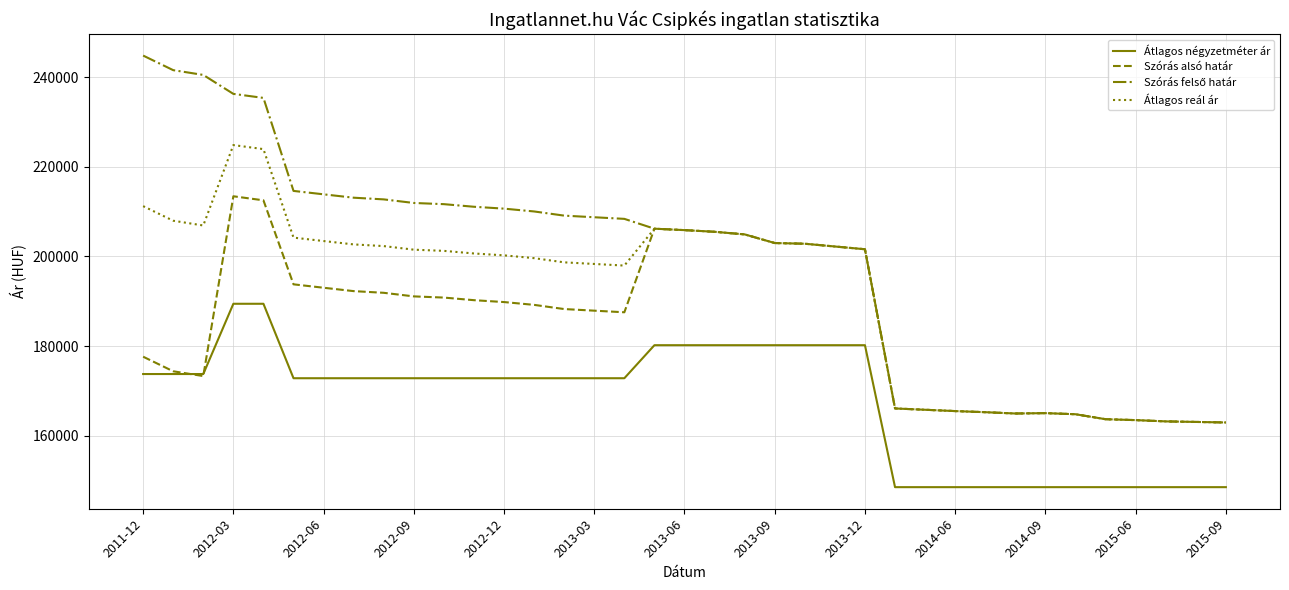

What is the lowest value of the Átlagos négyzetméter ár series?

148514